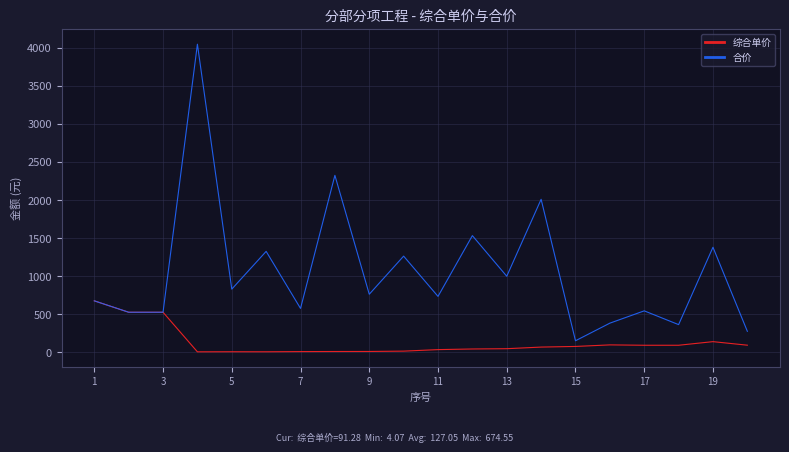

What is the maximum value shown in the chart?

4048.6